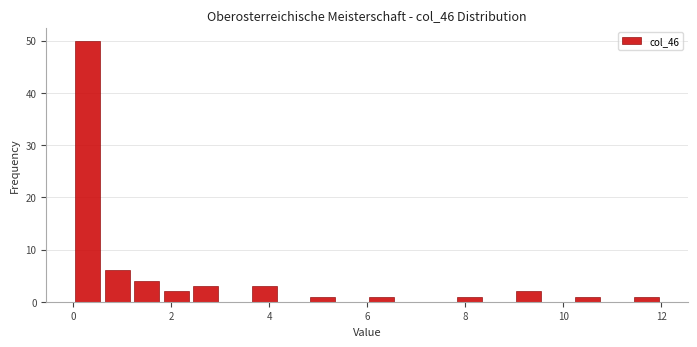

Read against the x-axis, roughly where is the centre of the tallest bar?

0.2